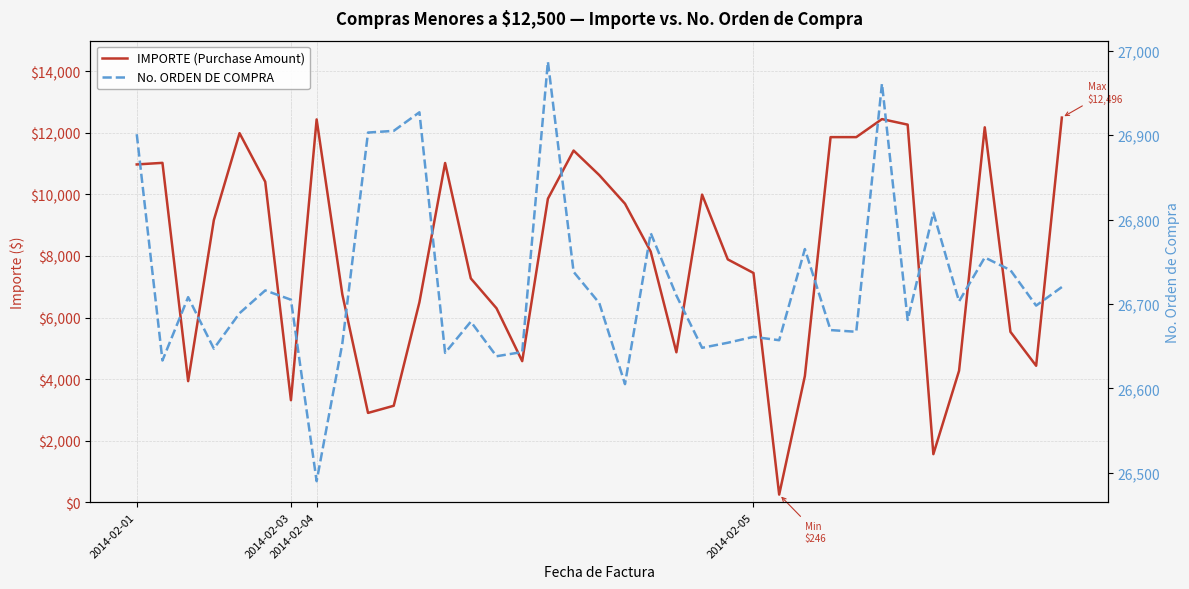

Is the value of IMPORTE (Purchase Amount) at 2014-02-05 greater than the value of No. ORDEN DE COMPRA at 14?

No